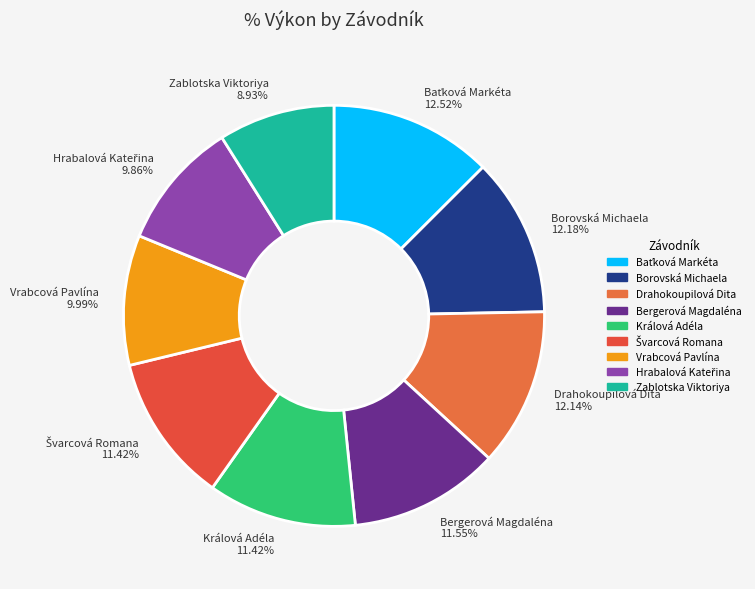

How many slices are in this pie chart?

9